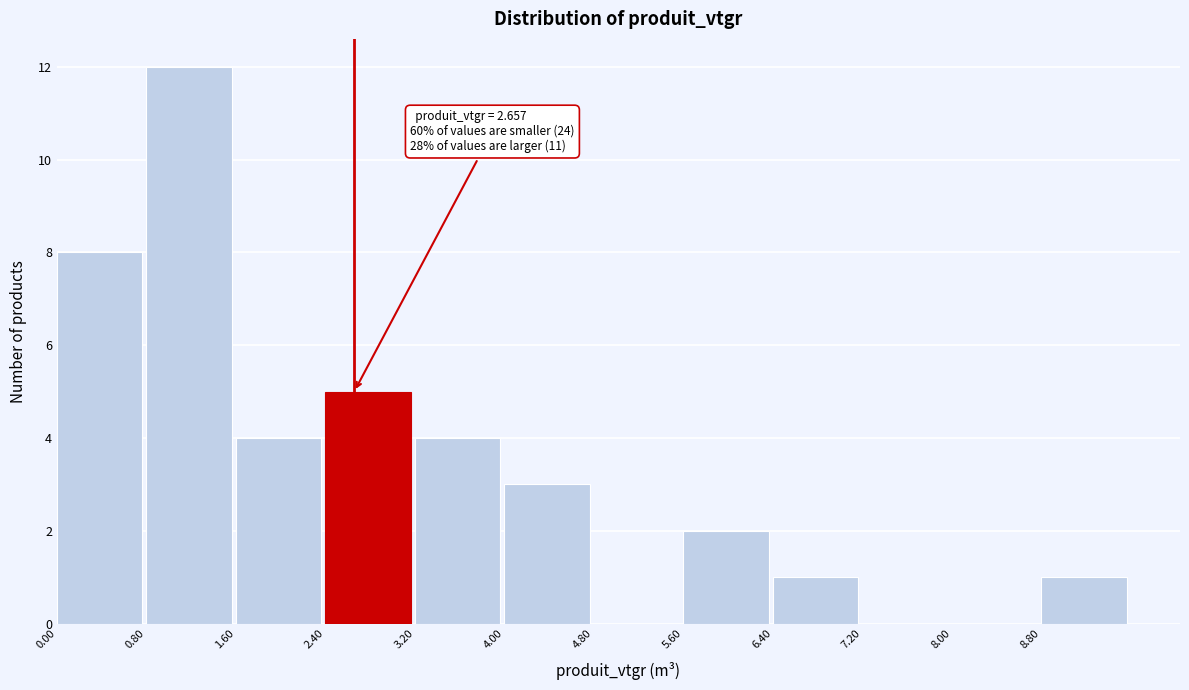

Which range on the x-axis has the tallest bar?

0.8 to 1.6